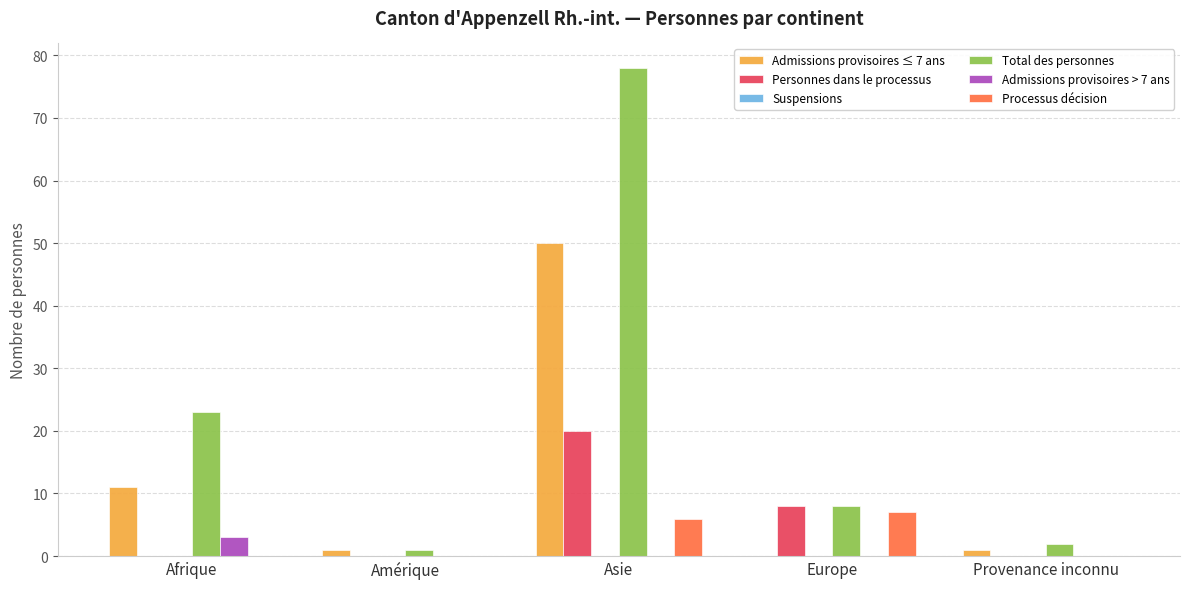

Where is Personnes dans le processus nearest to the value 10?

Europe